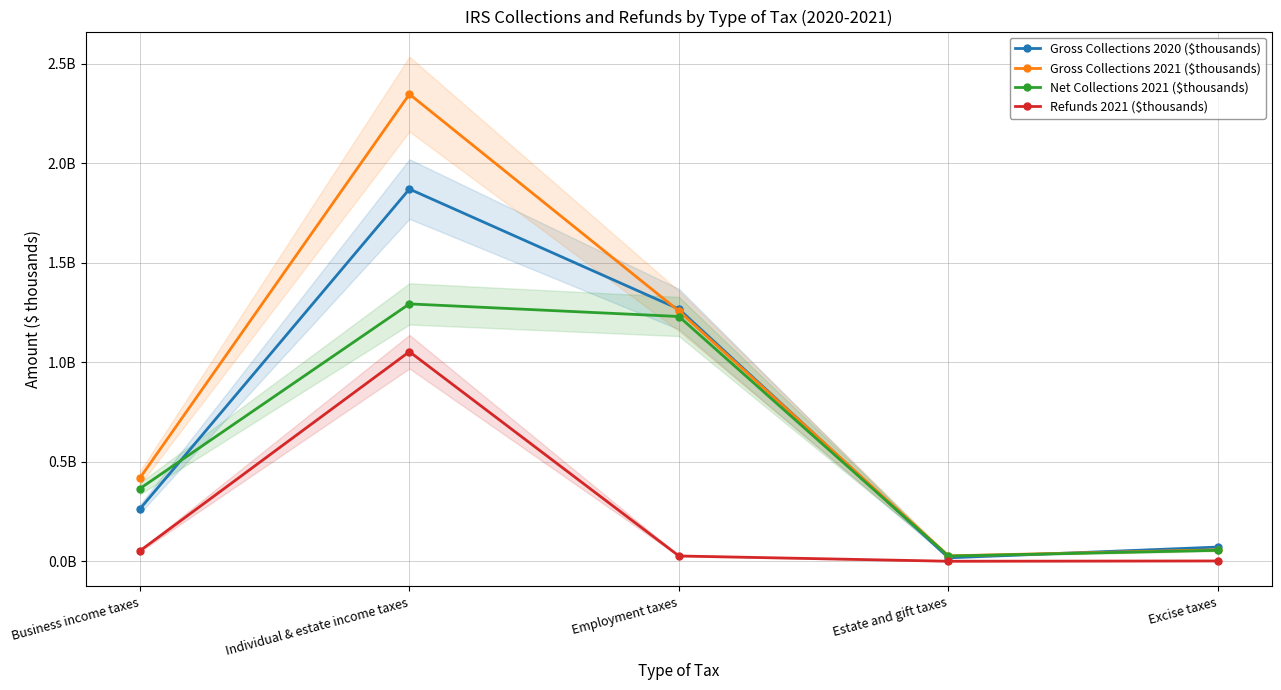

What position from the left is Employment taxes?

3